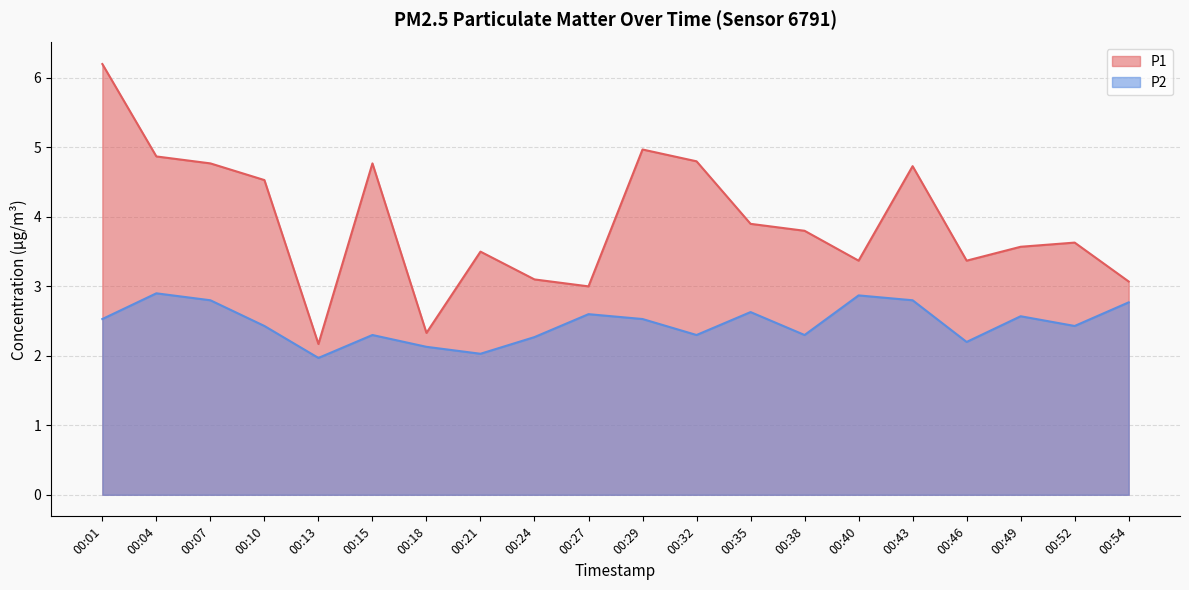

What is the value of the P2 point at the 13th from the left?

2.6